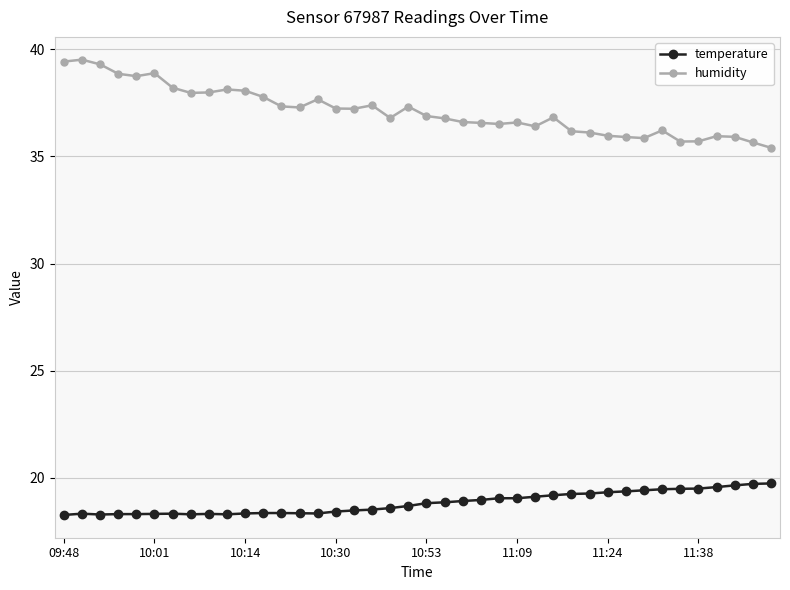

How many series are shown in this chart?

2